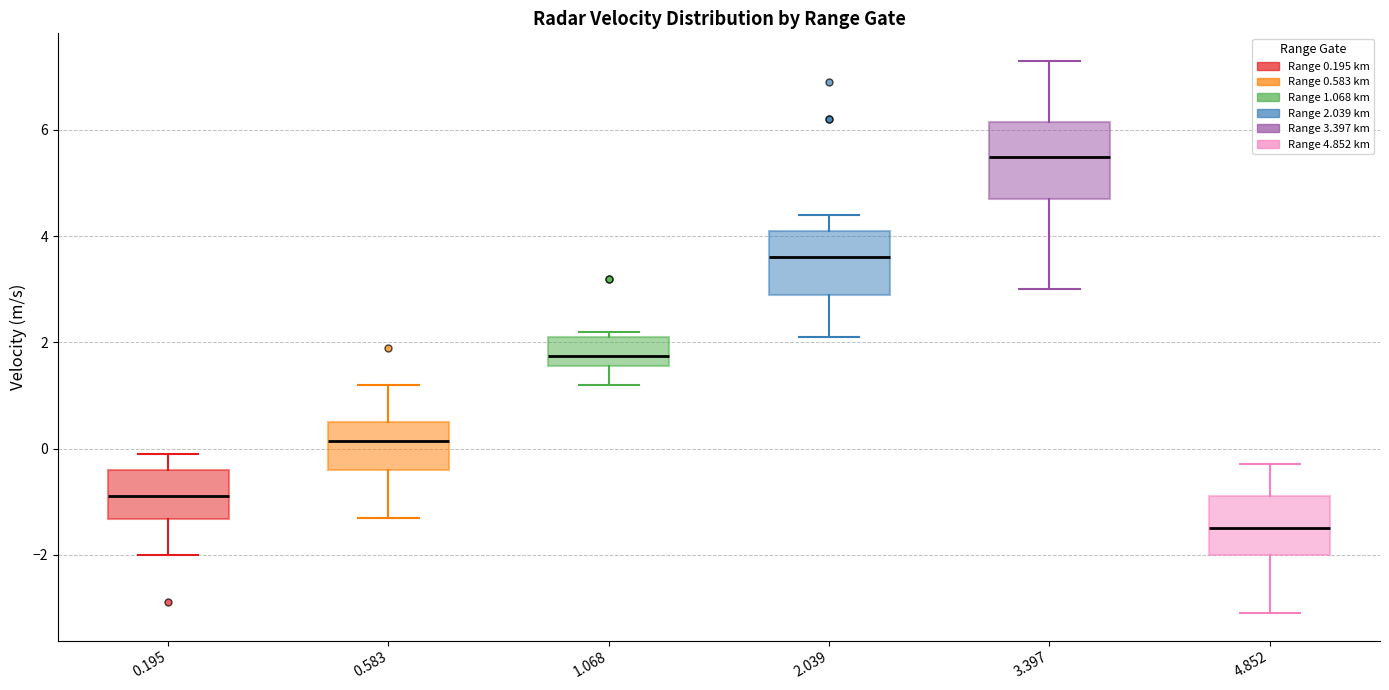

Reading left to right, read every box against the y-axis: the position of its median line, the range the box covers, and the ends of its whiskers. The values are not printed on the chart, so give them approximately, as read against the axis.

0.195: median -0.8, box -1.4 to -0.4, whiskers -2.0 to 0.0
0.583: median 0.2, box -0.4 to 0.6, whiskers -1.2 to 1.2
1.068: median 1.8, box 1.6 to 2.2, whiskers 1.2 to 2.2 (just above the box's upper edge)
2.039: median 3.6, box 3.0 to 4.2, whiskers 2.2 to 4.4
3.397: median 5.6, box 4.8 to 6.2, whiskers 3.0 to 7.4
4.852: median -1.4, box -2.0 to -0.8, whiskers -3.0 to -0.2